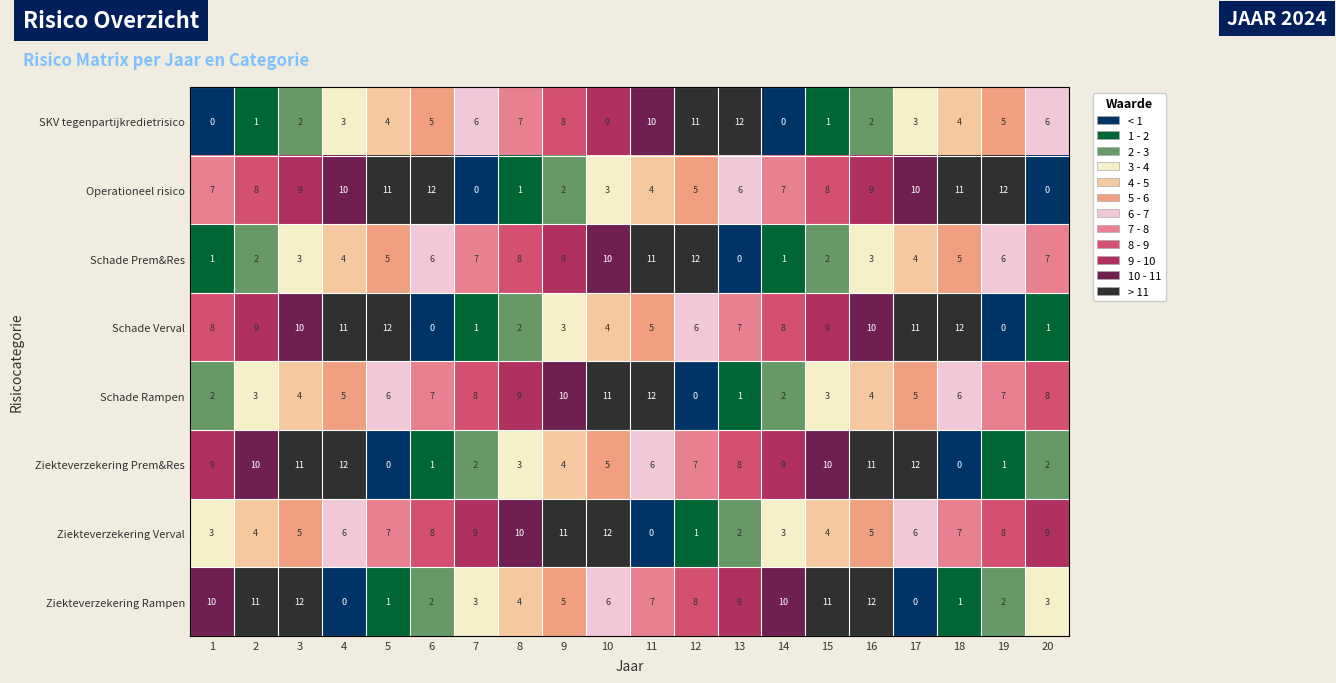

Which category has the highest value in the Ziekteverzekering Verval series?

10